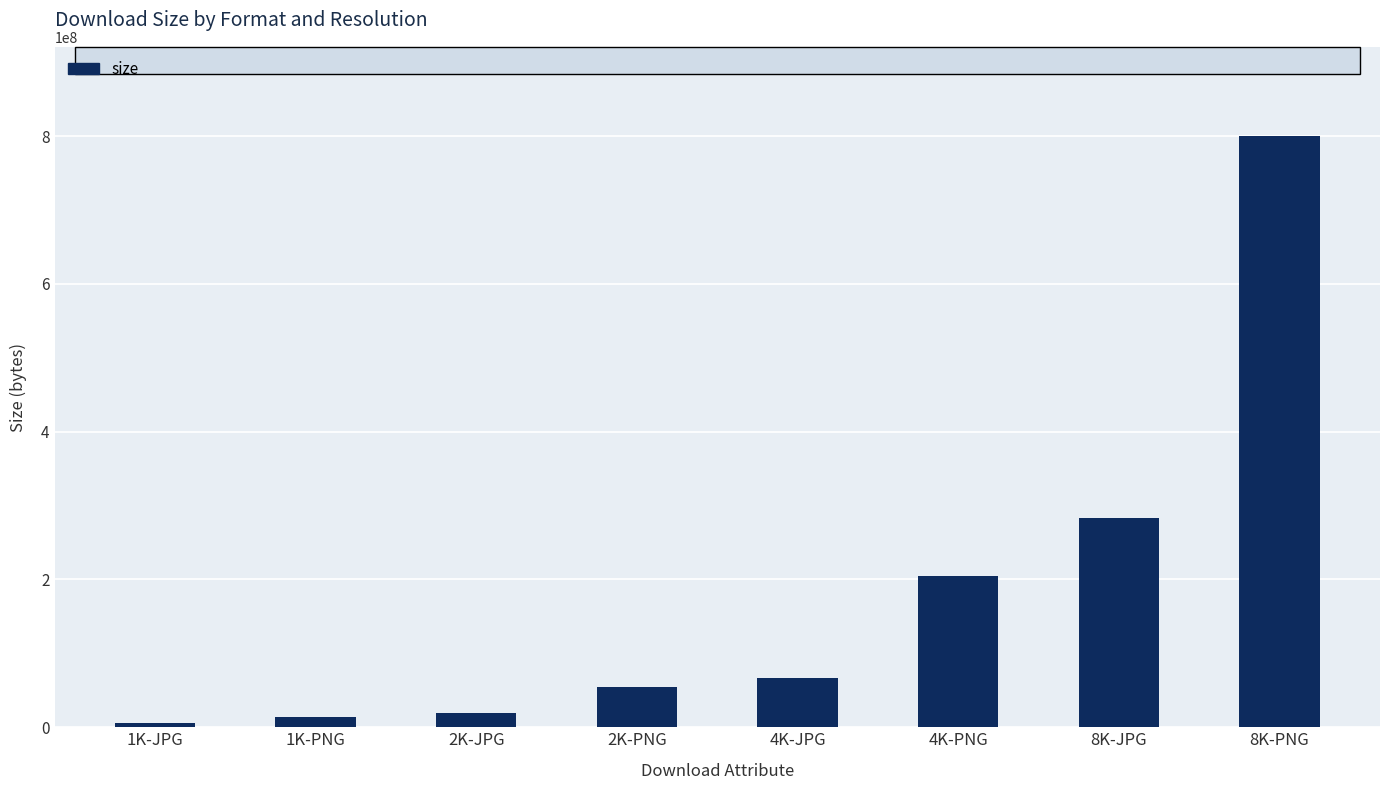

At which label is the value closest to 403285909?

8K-JPG